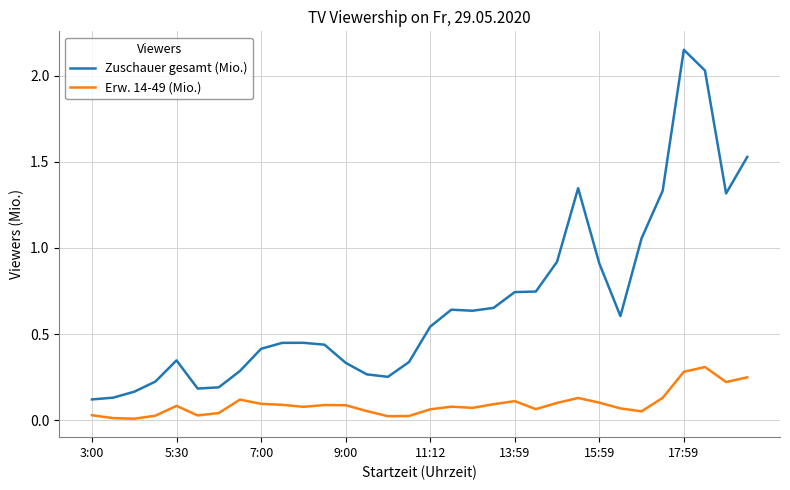

At how many categories does at least one series exceed 0?

32